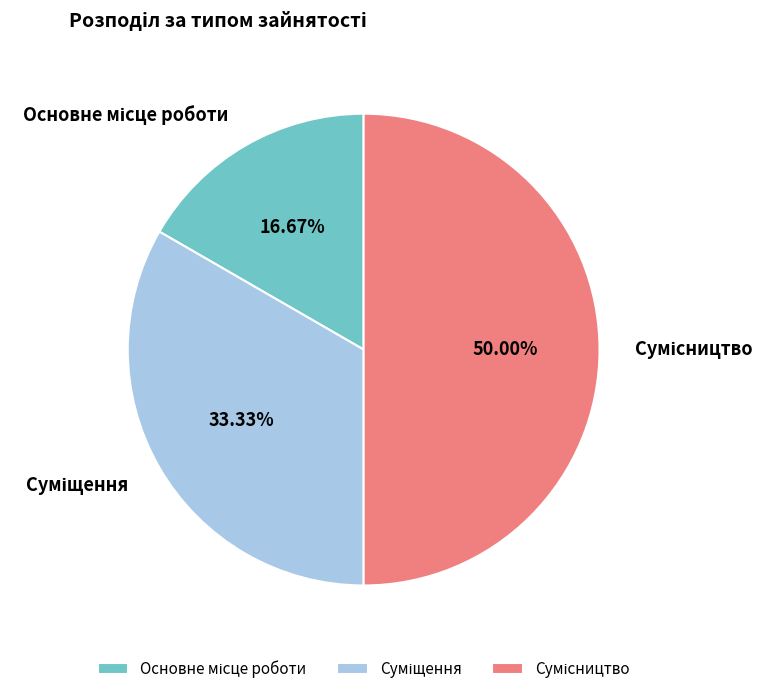

Count the number of slices in the pie.

3